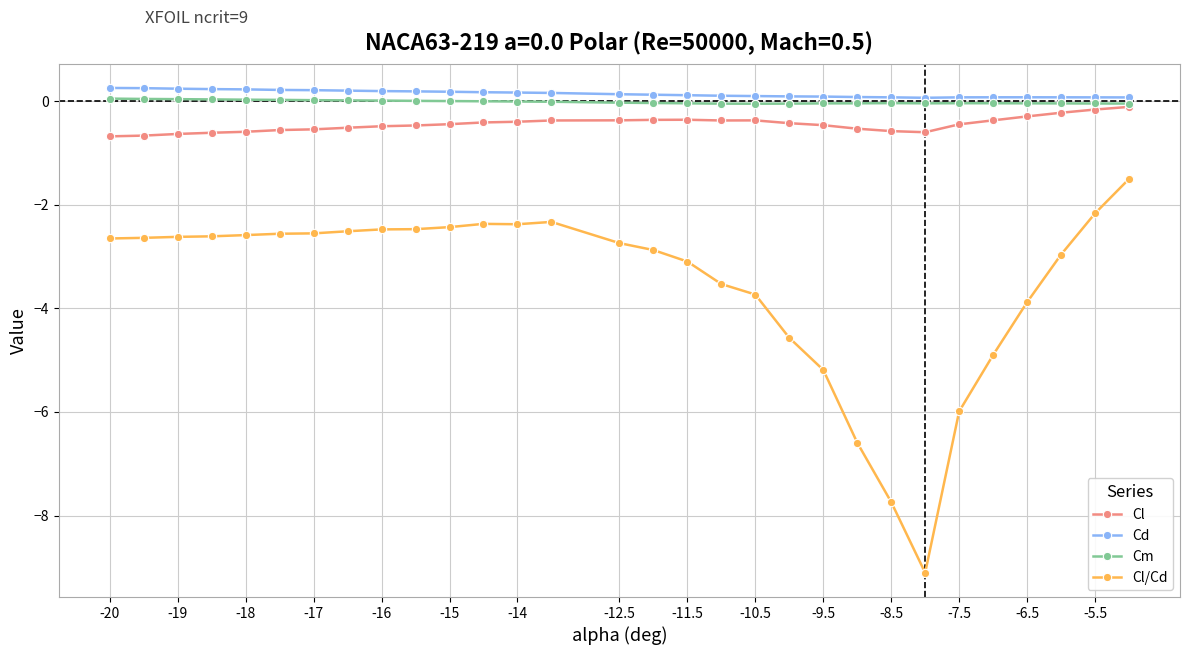

Which series has the largest total across all categories?

Cd